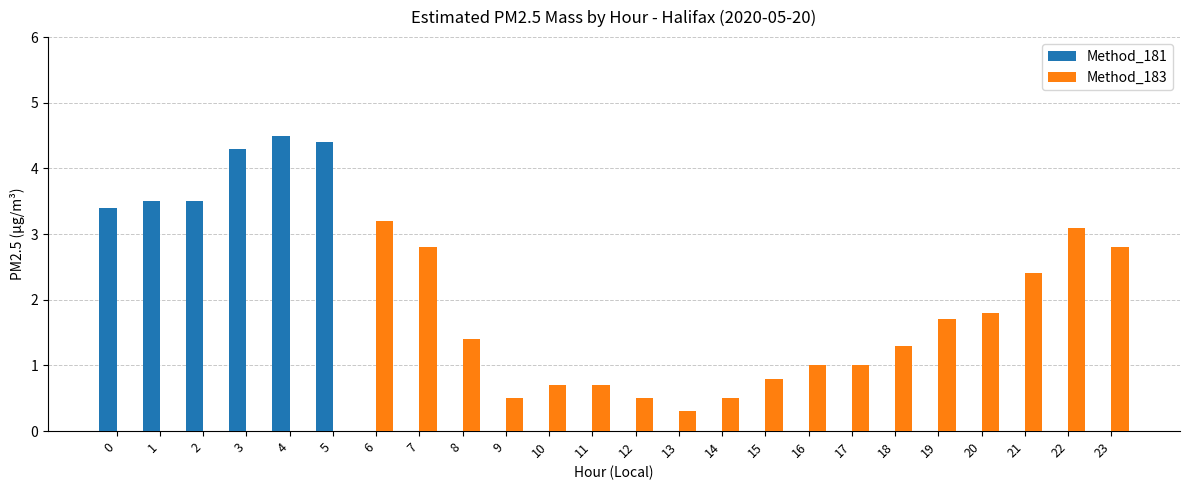

Read the Method_183 value at 18.

1.3